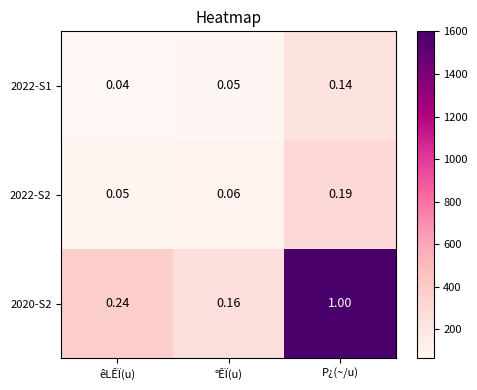

List the series in order of their peak value, lowest first.

2022-S1, 2022-S2, 2020-S2